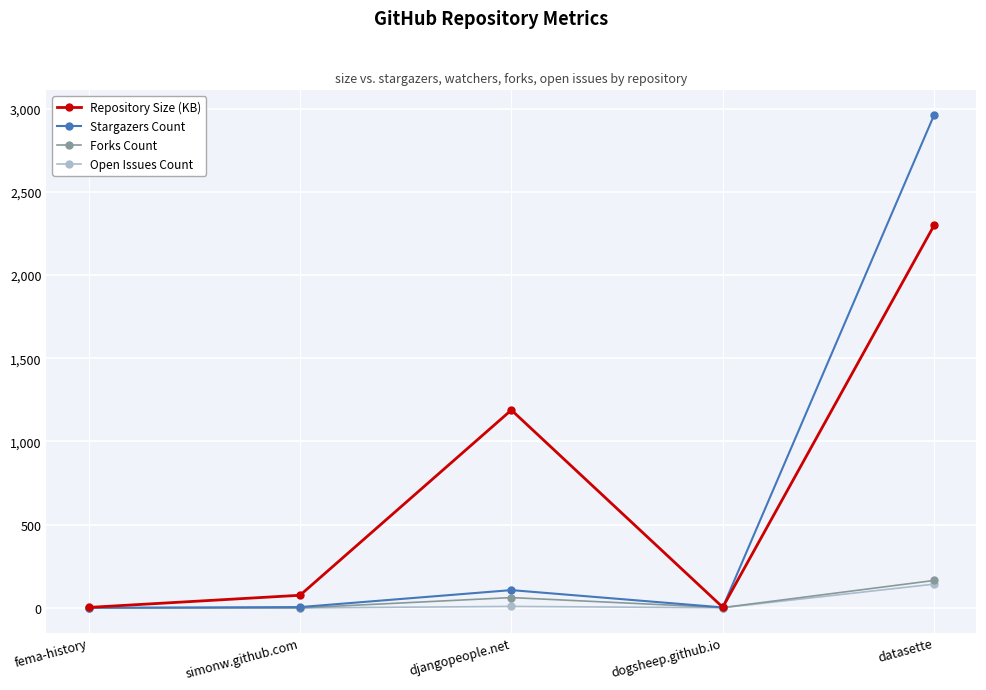

What is the maximum value shown in the chart?

2962